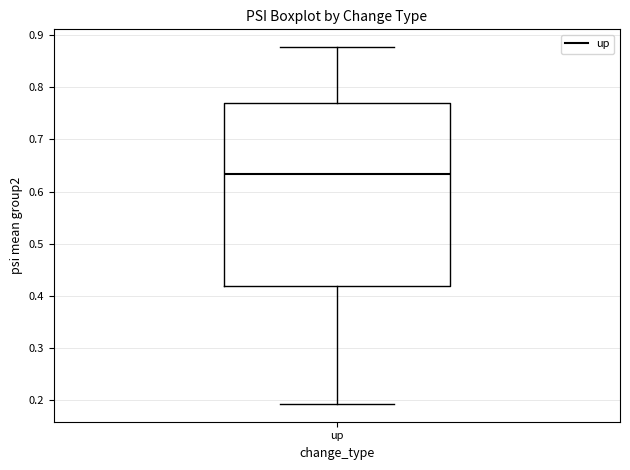

Transcribe this box plot: give where the median line is, the range the box spans, and where the two whiskers end, as read against the y-axis. The values are not printed on the chart, so give them approximately, as read against the axis.

median 0.63, box 0.42 to 0.77, whiskers 0.19 to 0.88